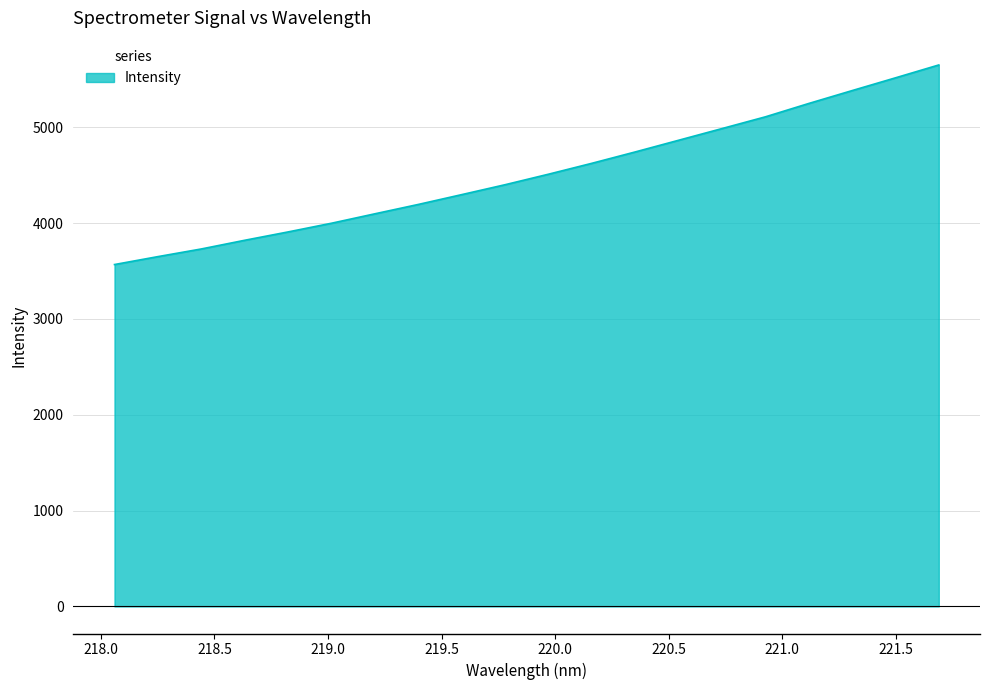

What is the minimum value shown in the chart?

3567.6